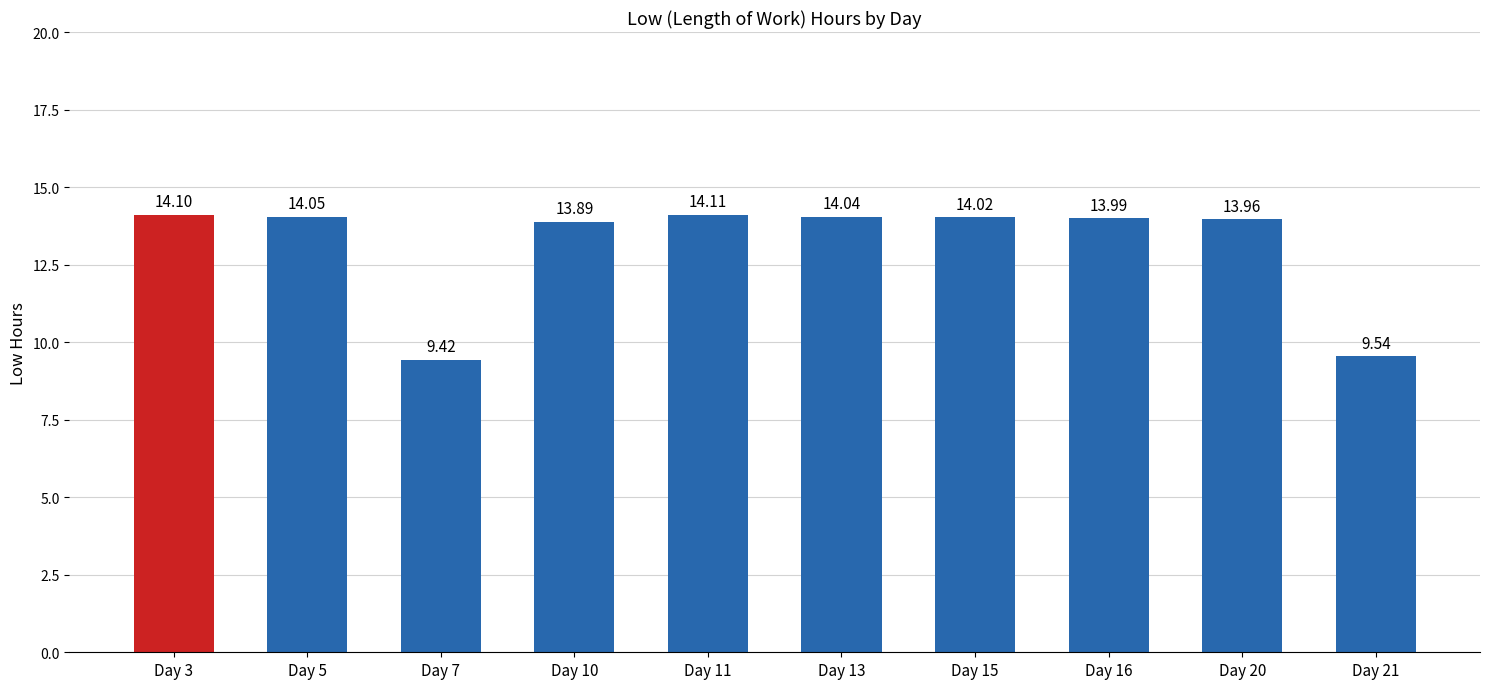

What is the ratio of the value at Day 20 to the value at Day 7?

1.5